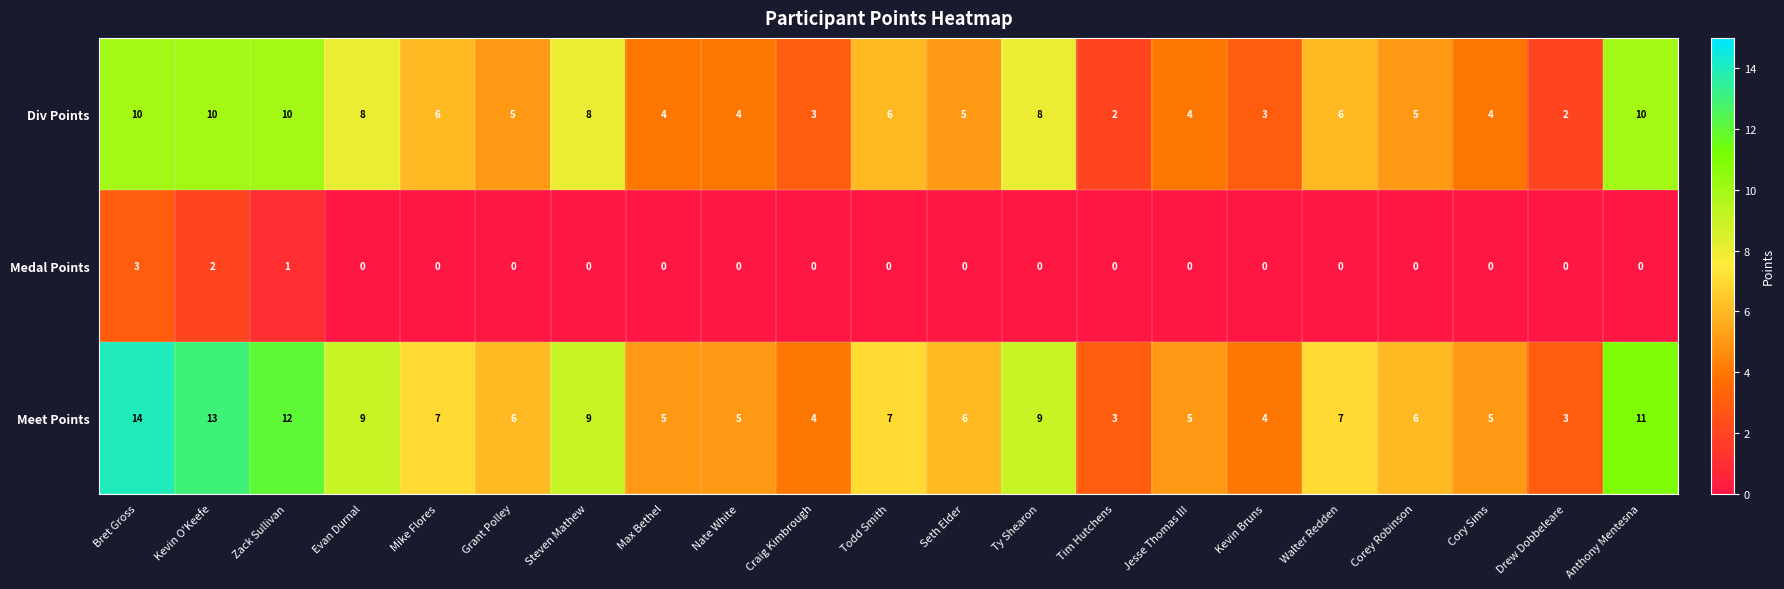

What is the sum of all Div Points values?

123